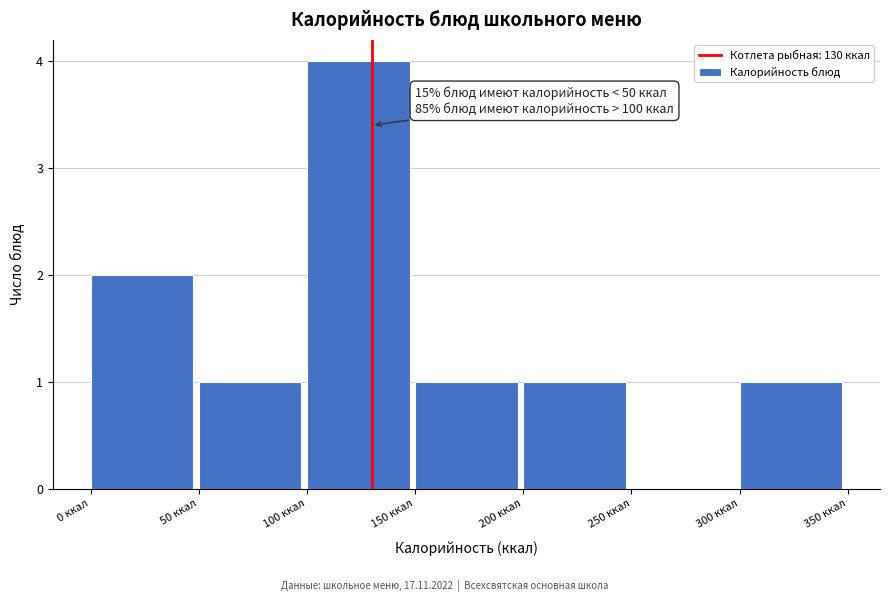

Which range on the x-axis has the tallest bar?

100 to 150